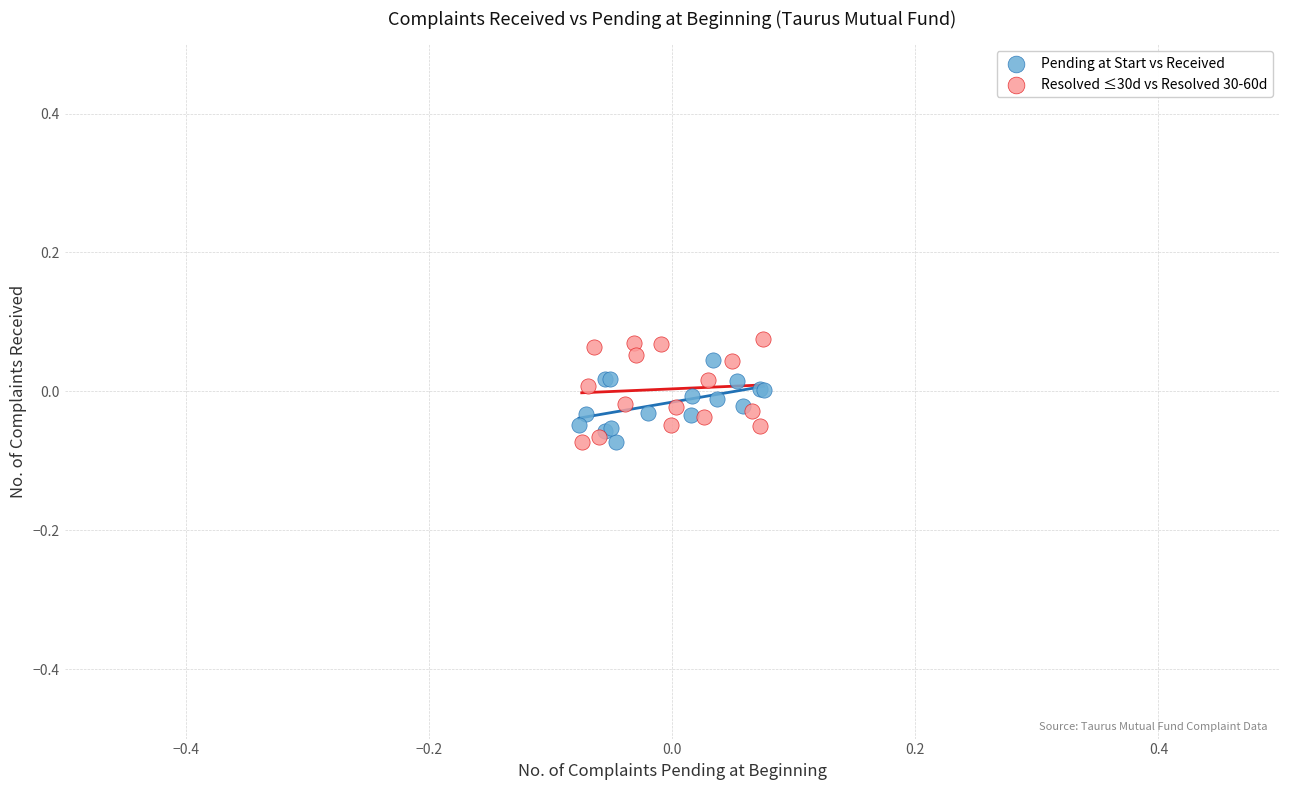

Which series has the widest spread of Y values?

Resolved ≤30d vs Resolved 30-60d